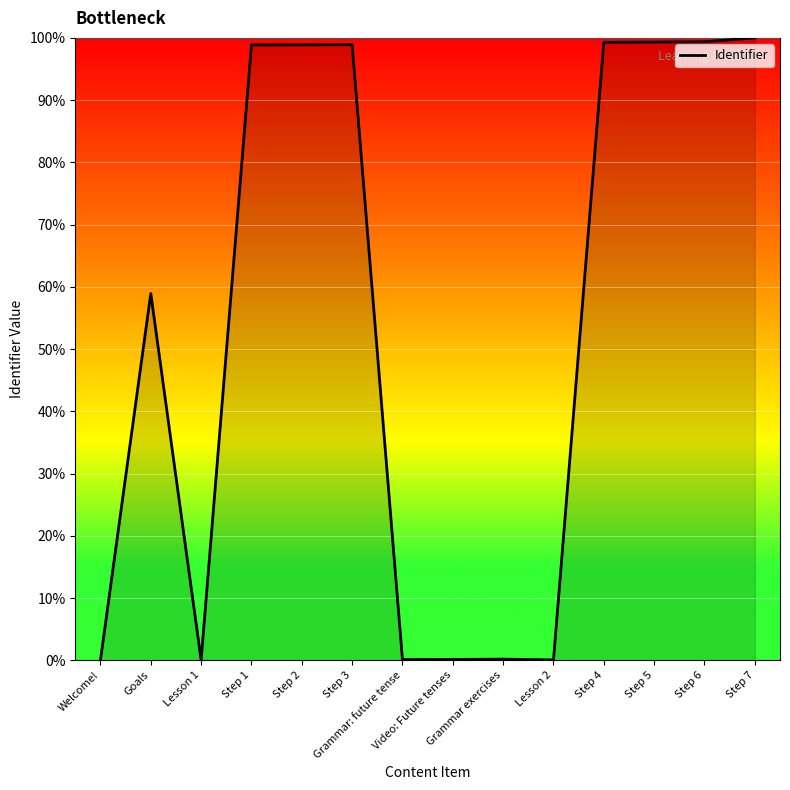

Where does the data first go above 98?

Step 1